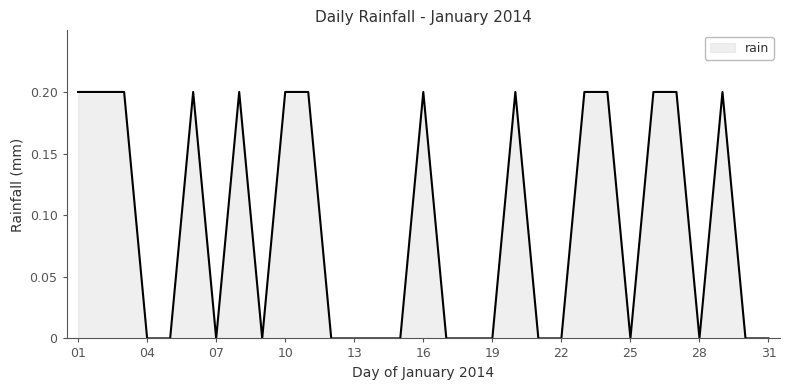

Is this an area chart (filled region under the line)?

Yes